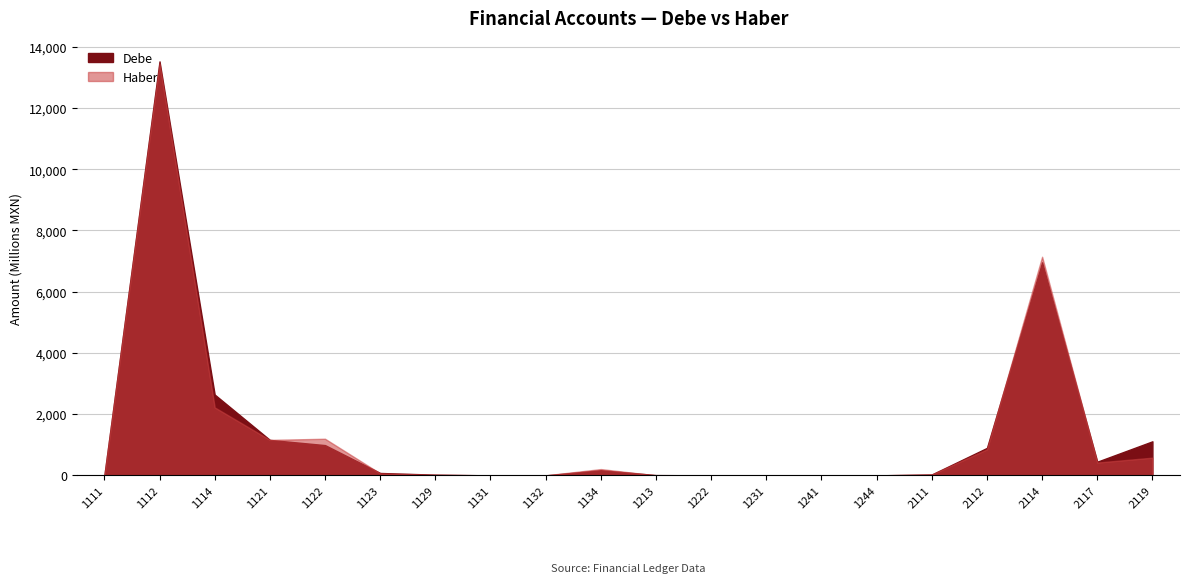

Reading right to left, extract all data points from this chart.

Debe: 2119=1112393130.1	2117=446554384.1	2114=6956902240.6	2112=897275312.3	2111=29144734.1	1244=0.0	1241=0.0	1231=0.0	1222=0.0	1213=8840574.8	1134=168971934.2	1132=0.0	1131=102309.3	1129=22798961.9	1123=78027640.7	1122=988396650.9	1121=1158756621.7	1114=2639110648.4	1112=13520091888.7	1111=2530471.7
Haber: 2119=577982235.7	2117=418565364.0	2114=7139827921.9	2112=849178501.9	2111=29571002.6	1244=0.0	1241=0.0	1231=0.0	1222=0.0	1213=269250.3	1134=205477604.6	1132=759997.8	1131=102309.3	1129=18769006.8	1123=64966619.7	1122=1195889379.2	1121=1158756621.7	1114=2219585018.2	1112=13450881091.5	1111=740105.8